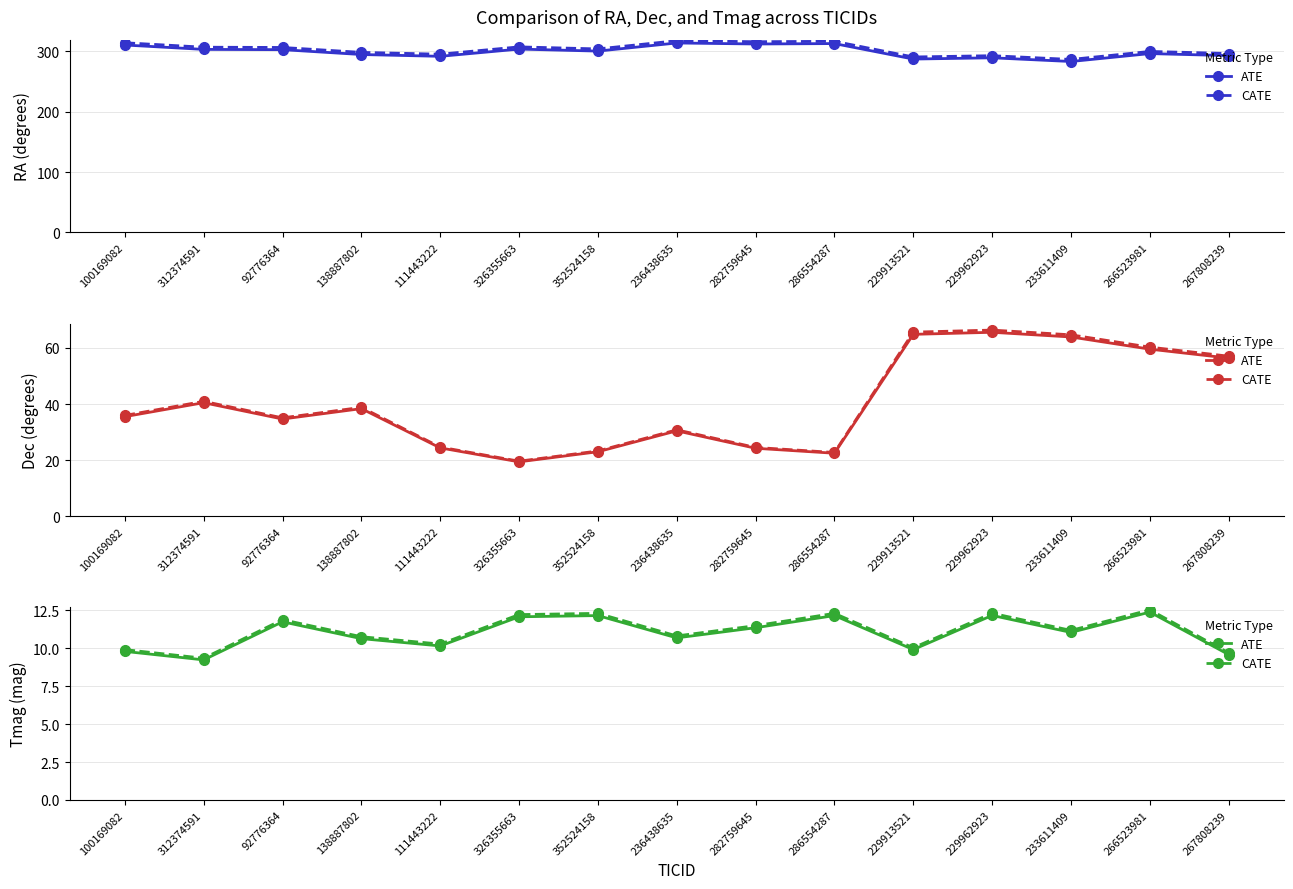

Which category has the highest value in the Tmag (dashed) series?

266523981